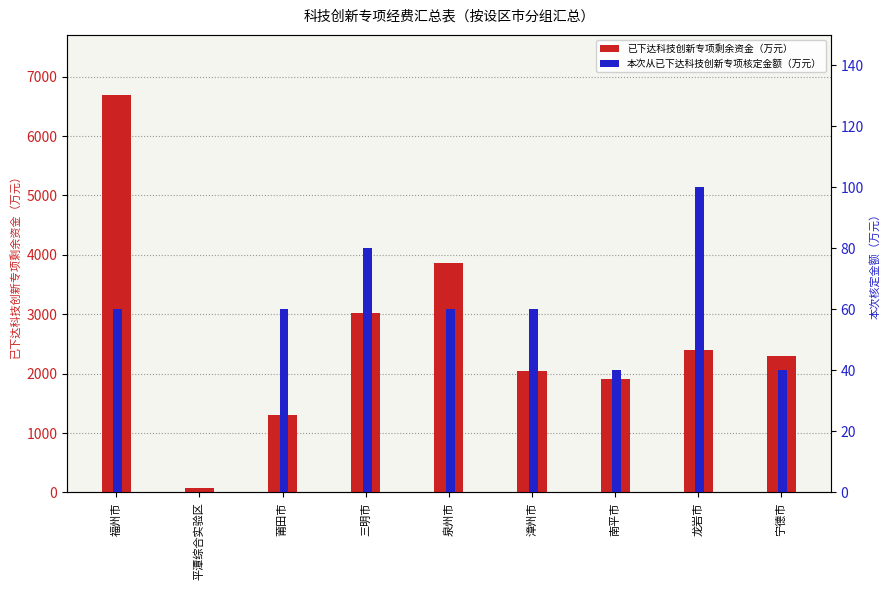

Is it true that 已下达科技创新专项剩余资金（万元） equals 1002.0 at 宁德市?

False